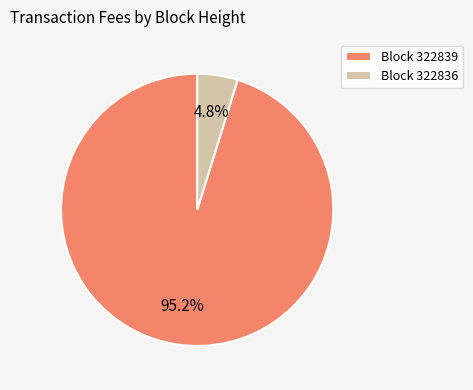

Is the sum of Block 322836 and Block 322839 greater than half?

Yes